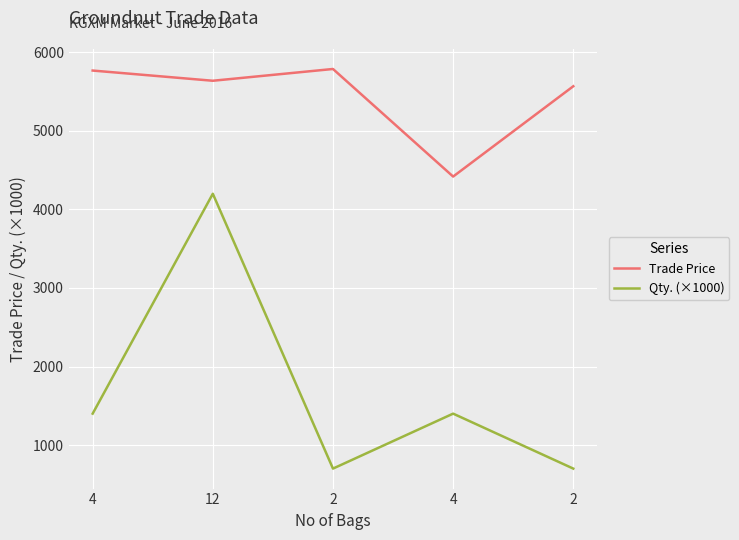

Which series changed the most between 12 and 2?

Qty. (×1000)